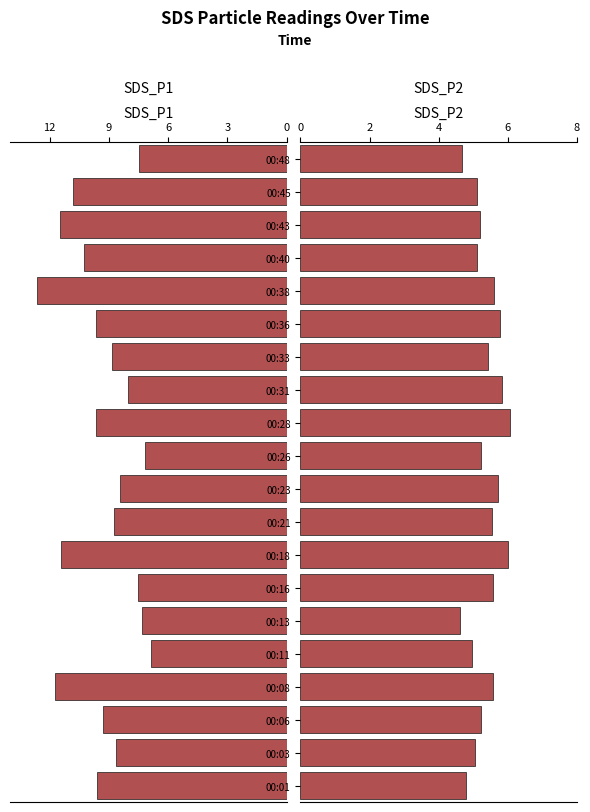

The SDS_P1 series shows 11.4 at 00:18. True or false?

True